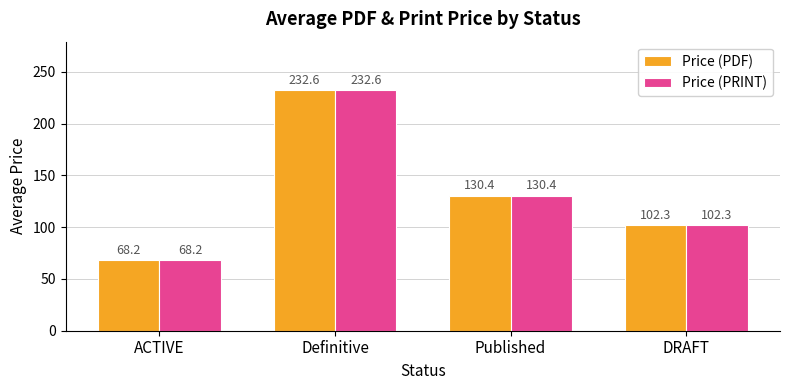

How many bars are there in each group?

2